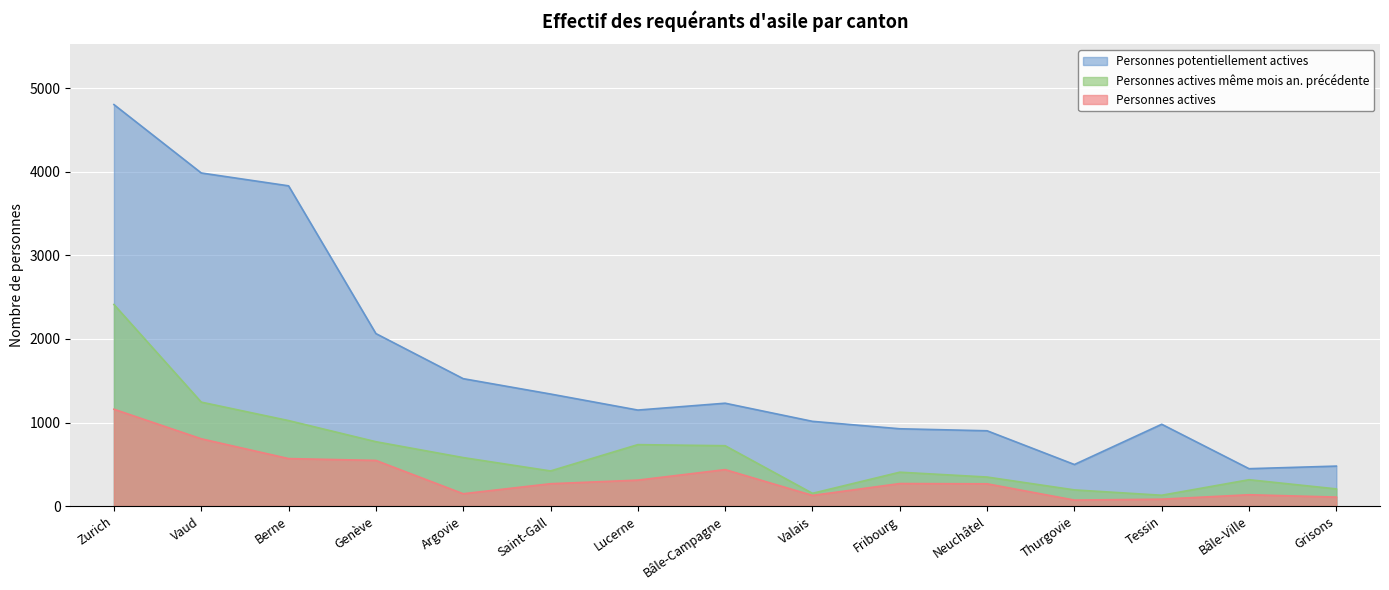

Does the chart display data point markers on the line(s)?

No